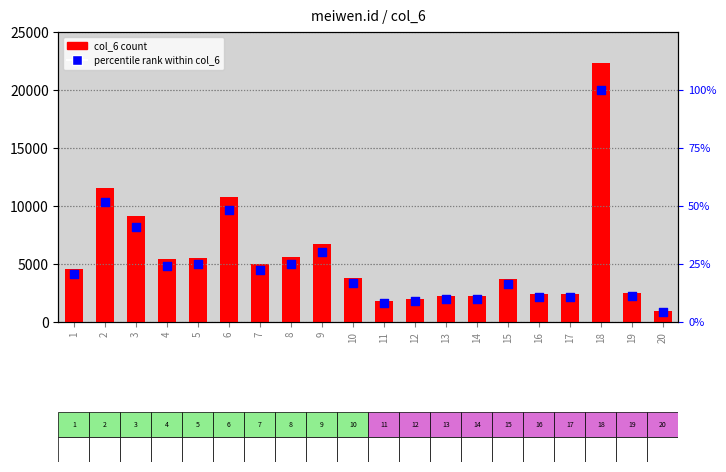

Which series contains the lowest Y value?

percentile rank within col_6